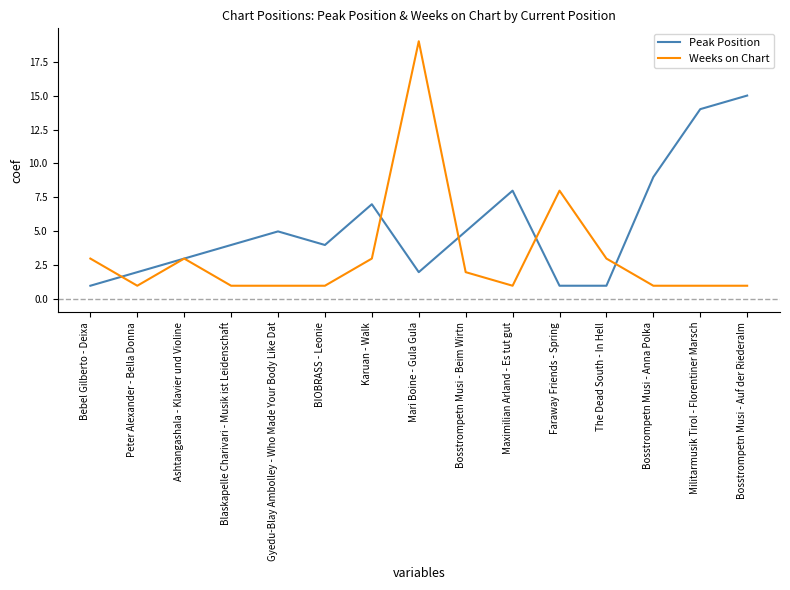

At which category is the sum across all series the highest?

Mari Boine - Gula Gula